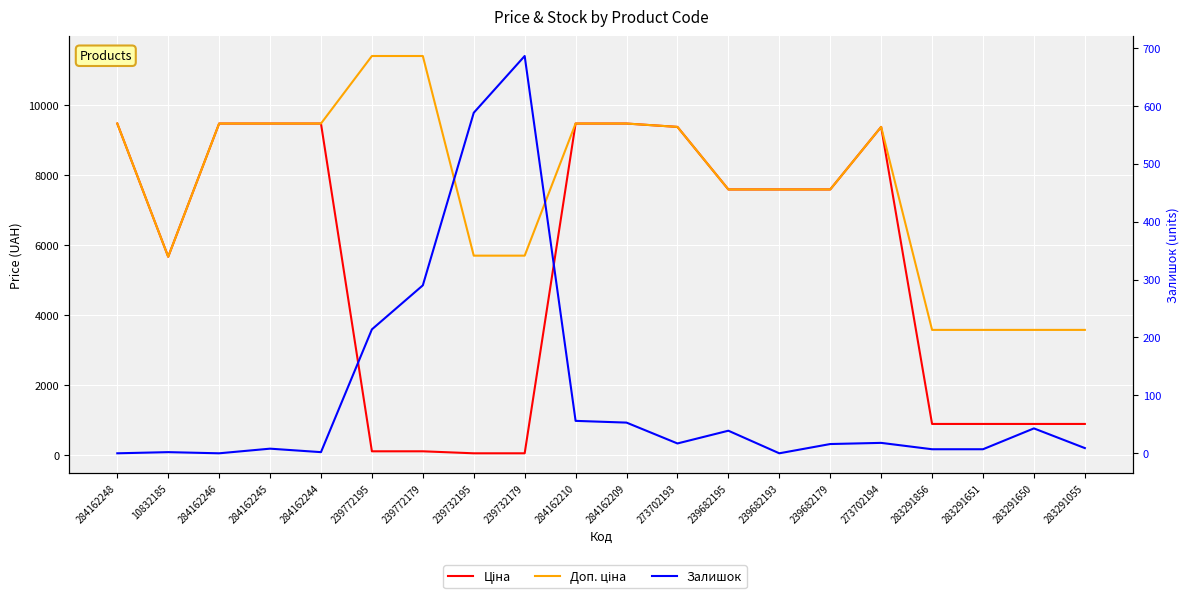

True or false: Залишок has a value of 0.0 at 239682193.

True